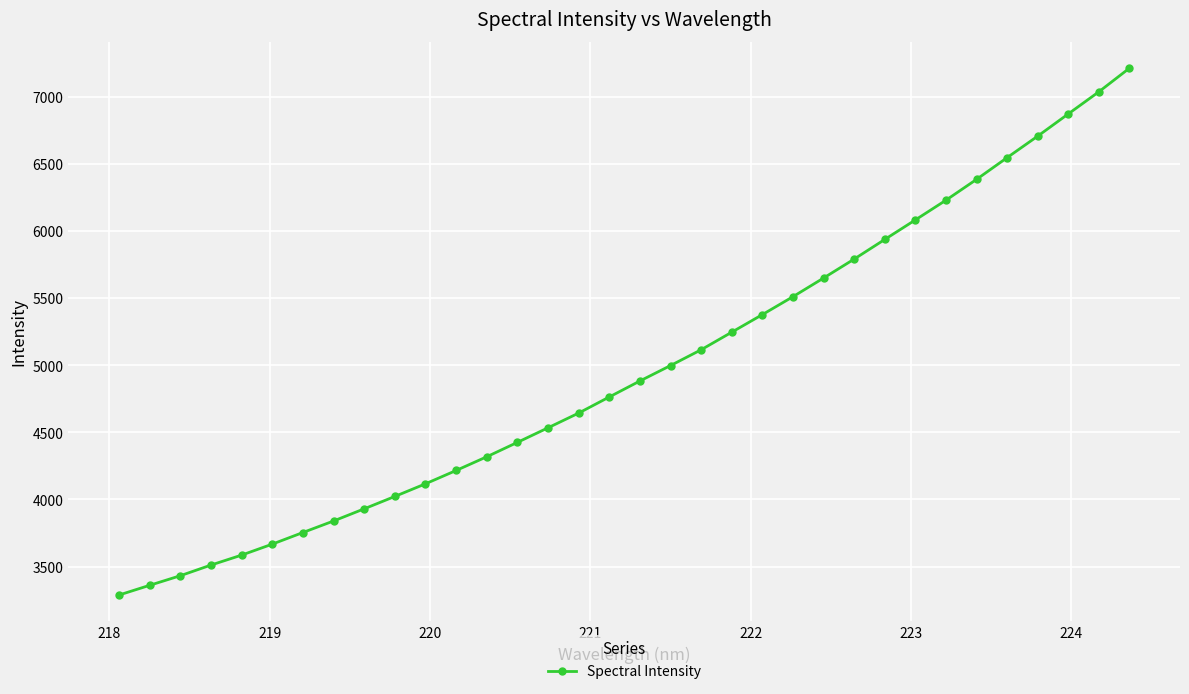

What is the greatest value displayed?

7213.5